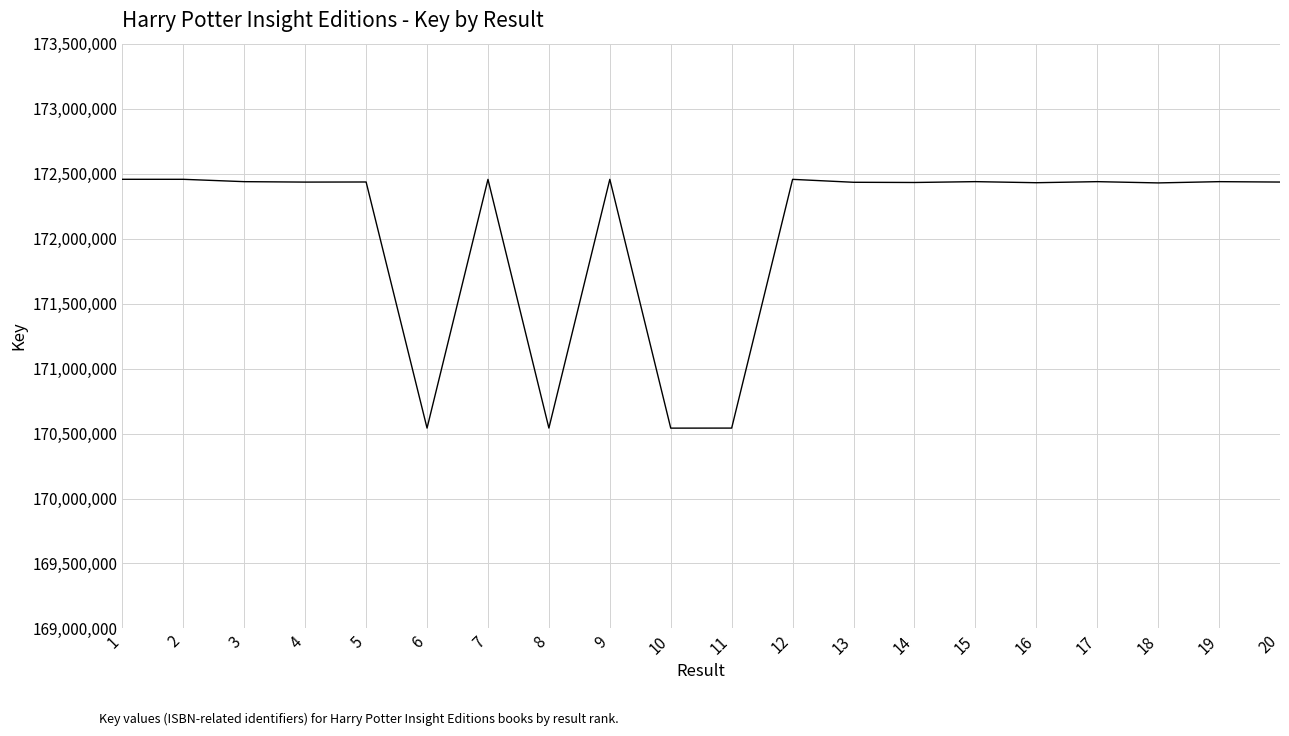

Count the number of data series in this chart.

1